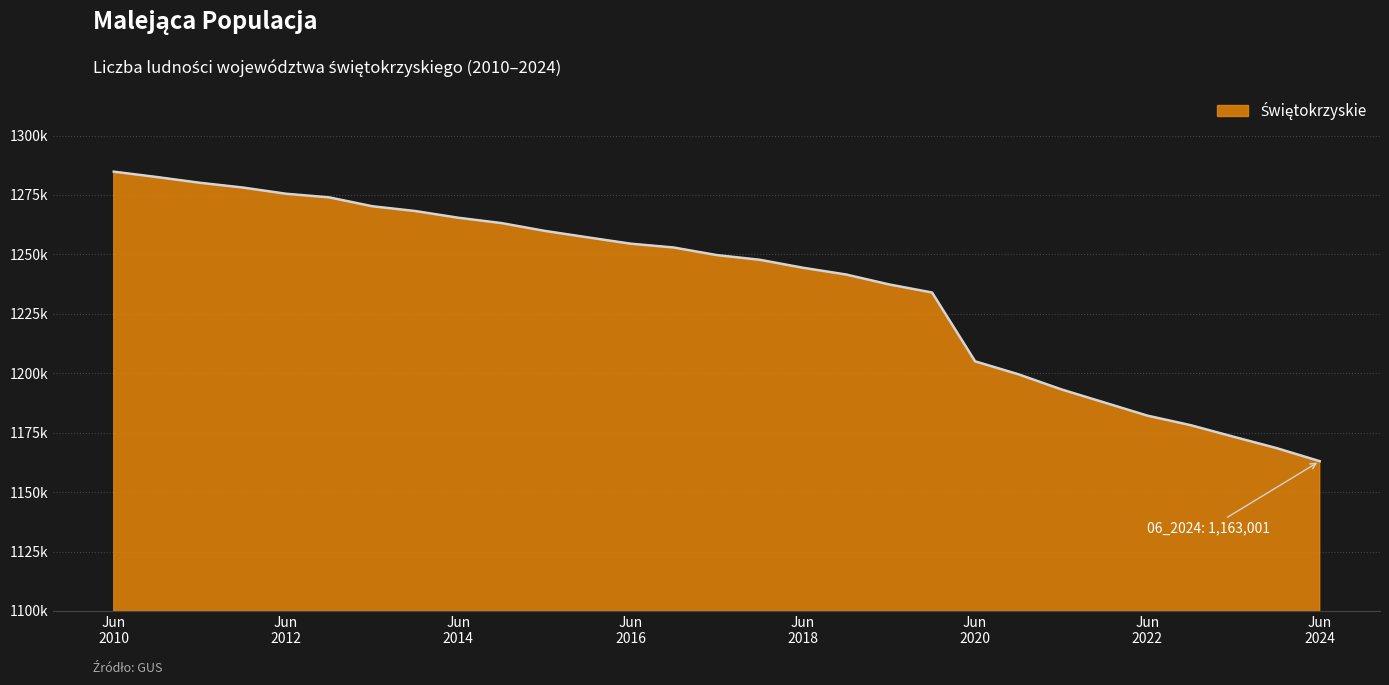

Is this an area chart (filled region under the line)?

Yes